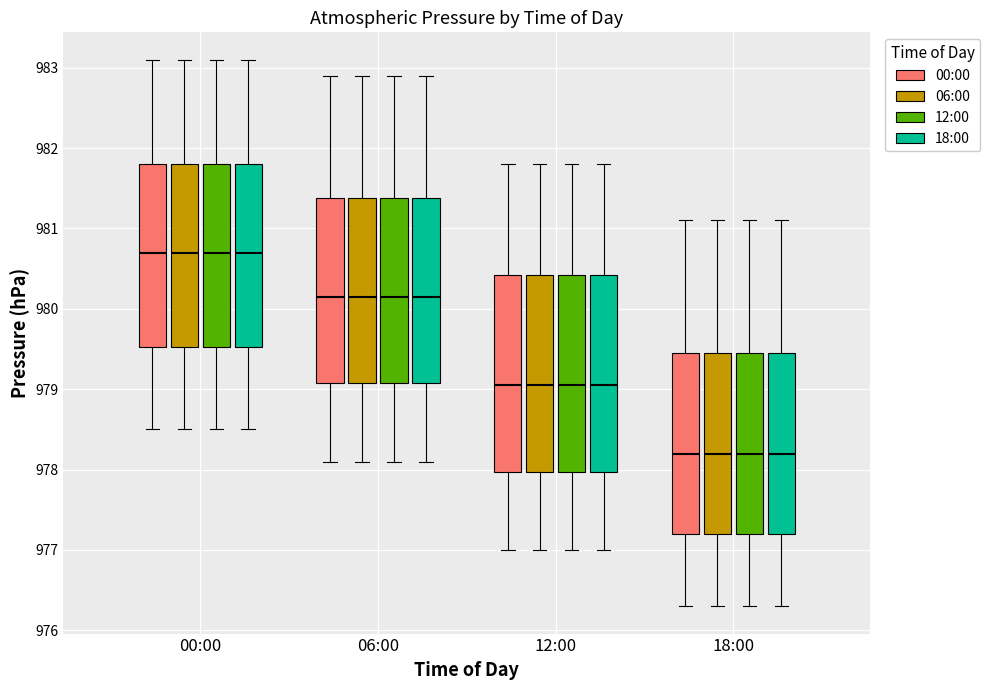

Where is the upper edge of the box for 12:00 (12:00) on the y-axis? The values are not printed on the chart, so give them approximately, as read against the axis.

980.4